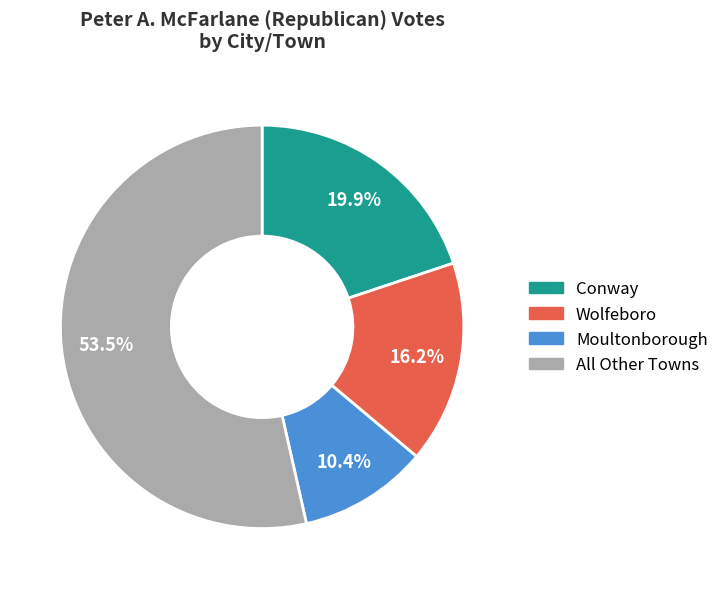

Does any single category account for the majority?

Yes